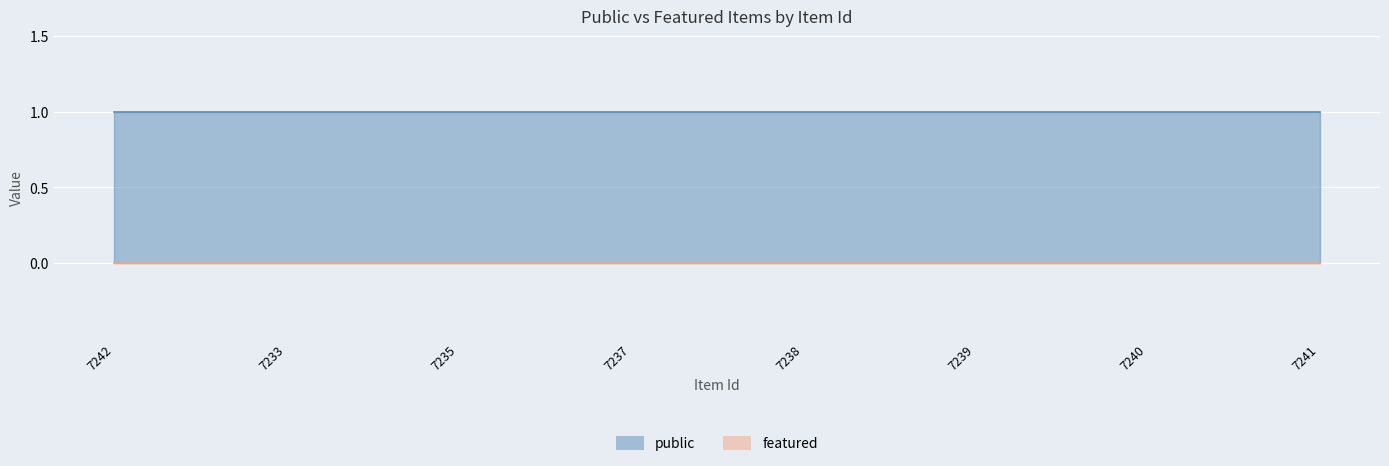

True or false: public and featured intersect in this chart.

False